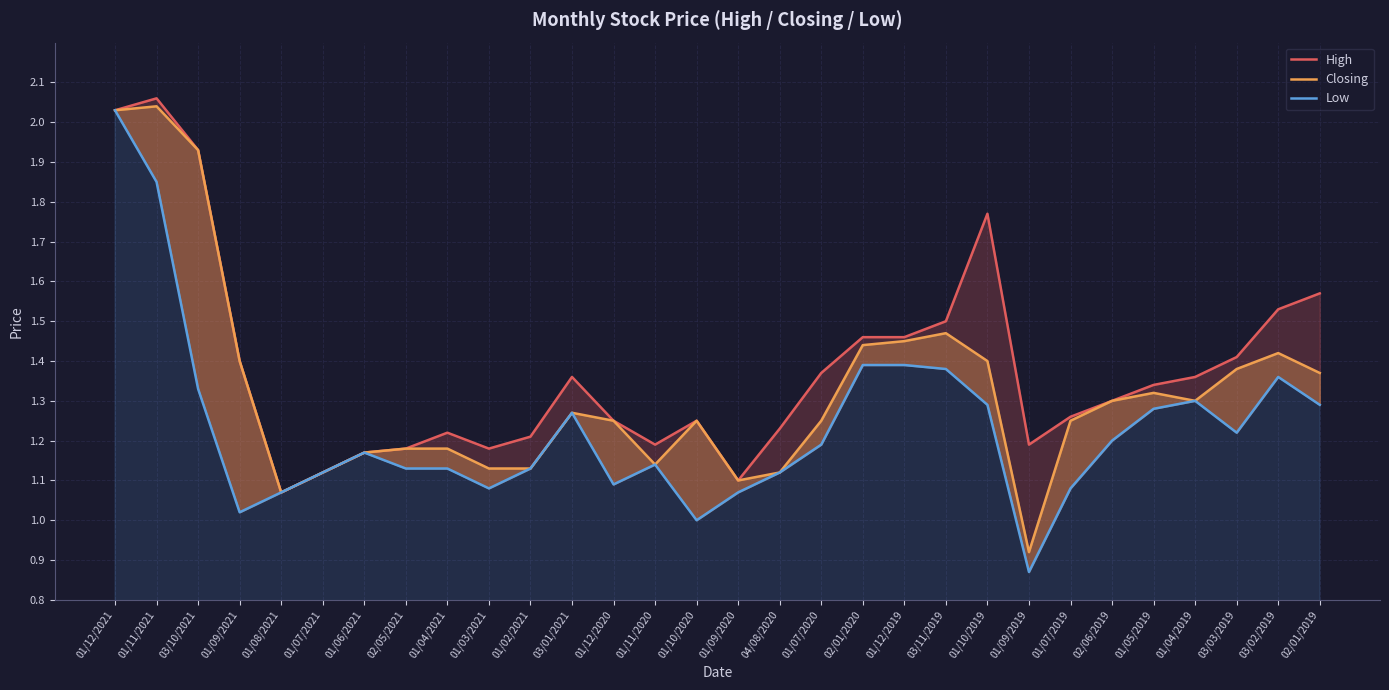

Rank the series at 01/07/2019 from highest to lowest value.

High, Closing, Low